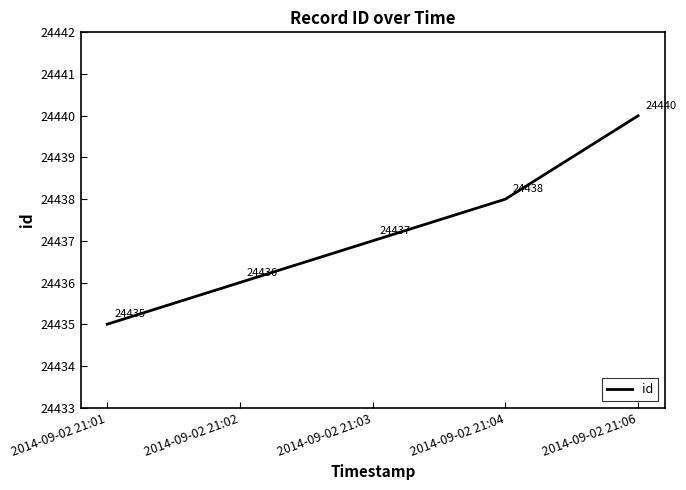

The value at 2014-09-02 21:04 is 24438. True or false?

True